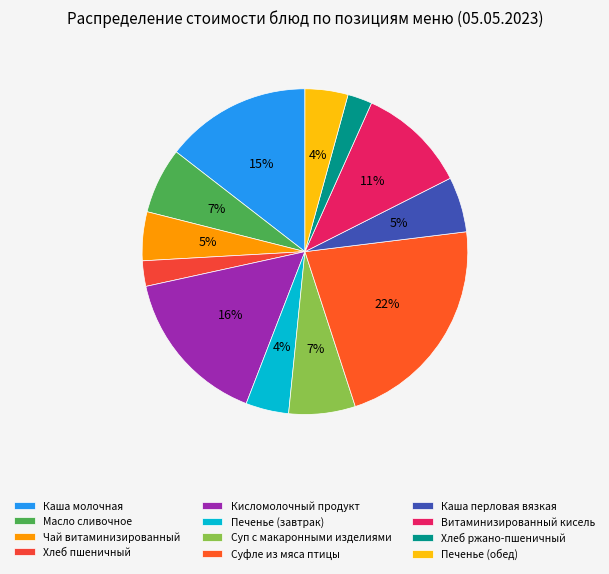

To the nearest percent, what is the average slice percentage?

8%